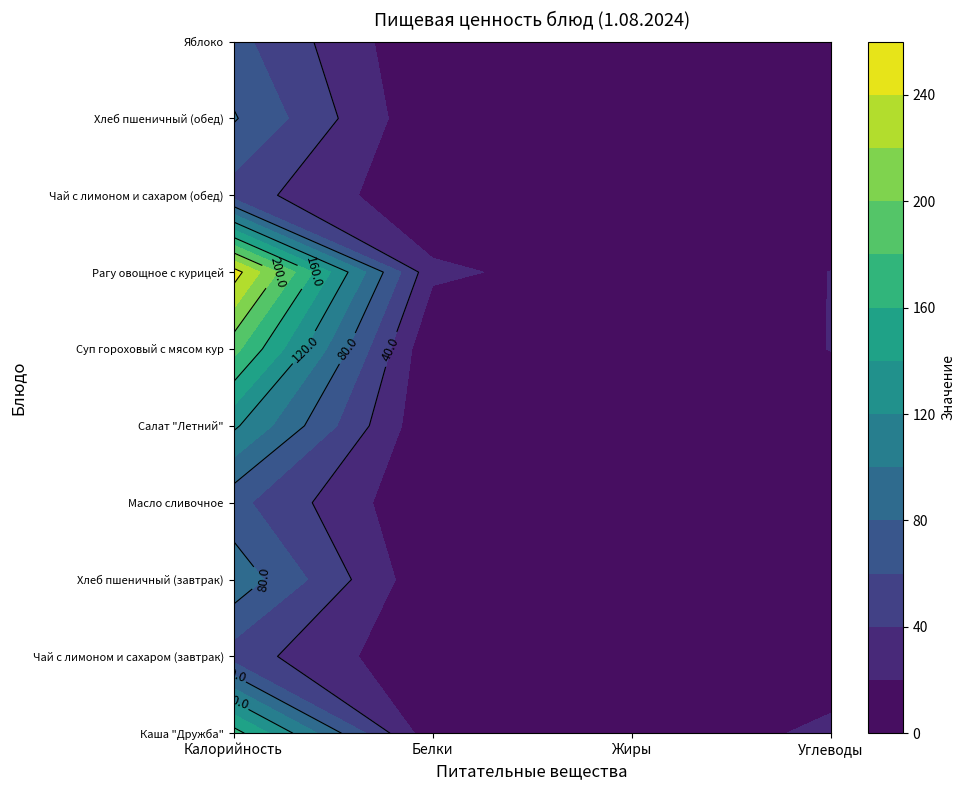

What is the average value of the Яблоко series?

20.6